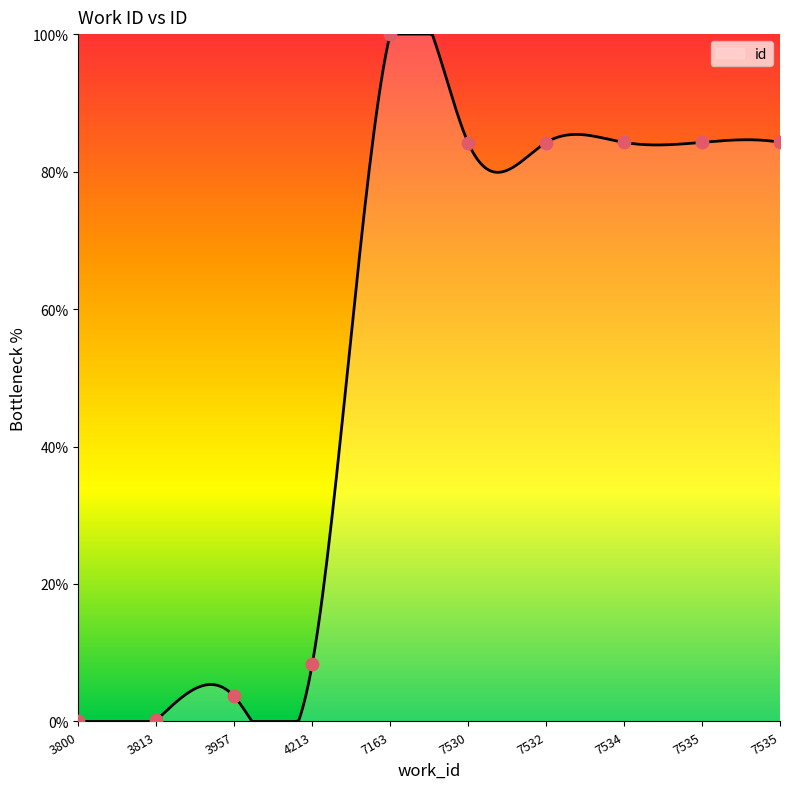

What is the highest value of the id series?

100.0